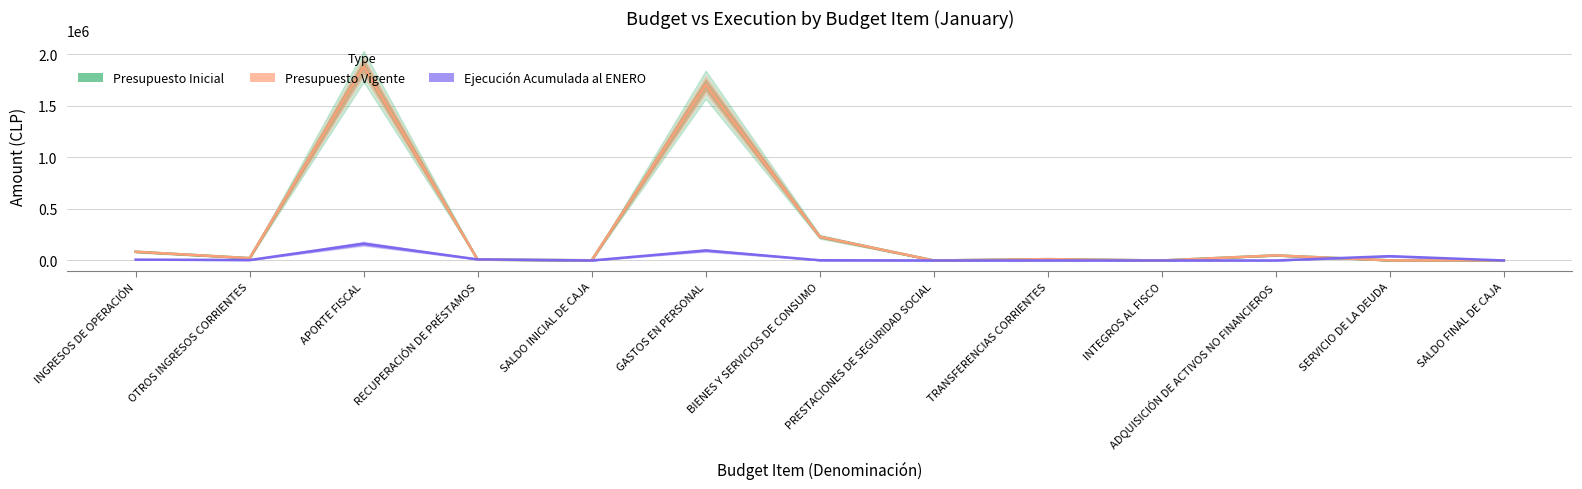

What are all the series names shown in the legend?

Presupuesto Inicial, Presupuesto Vigente, Ejecución Acumulada al ENERO